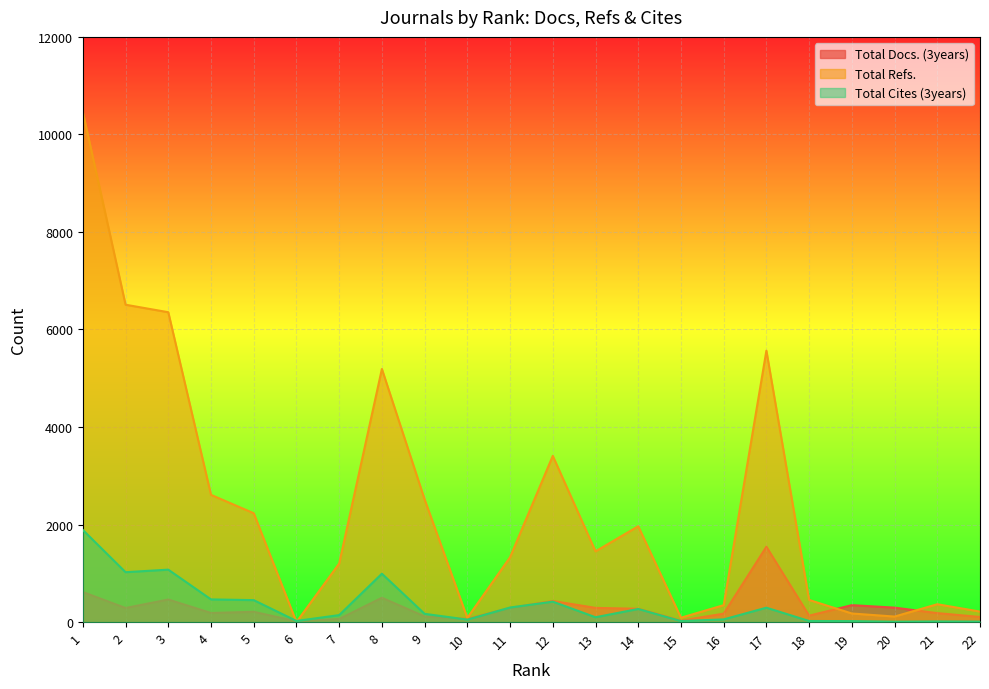

How many values in Total Refs. are above zero?

21